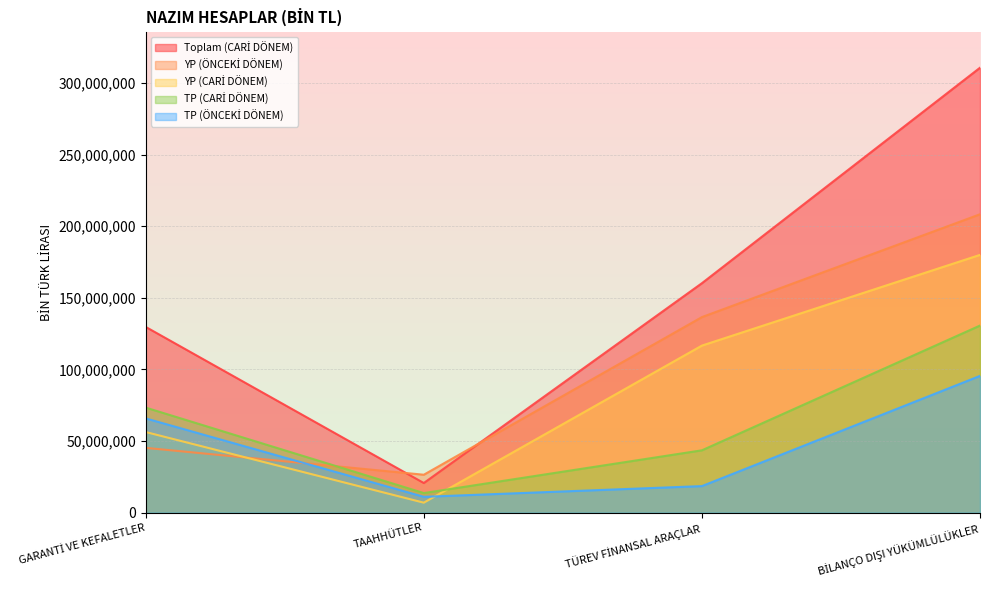

True or false: YP (CARİ DÖNEM) and Toplam (CARİ DÖNEM) cross at least once.

False